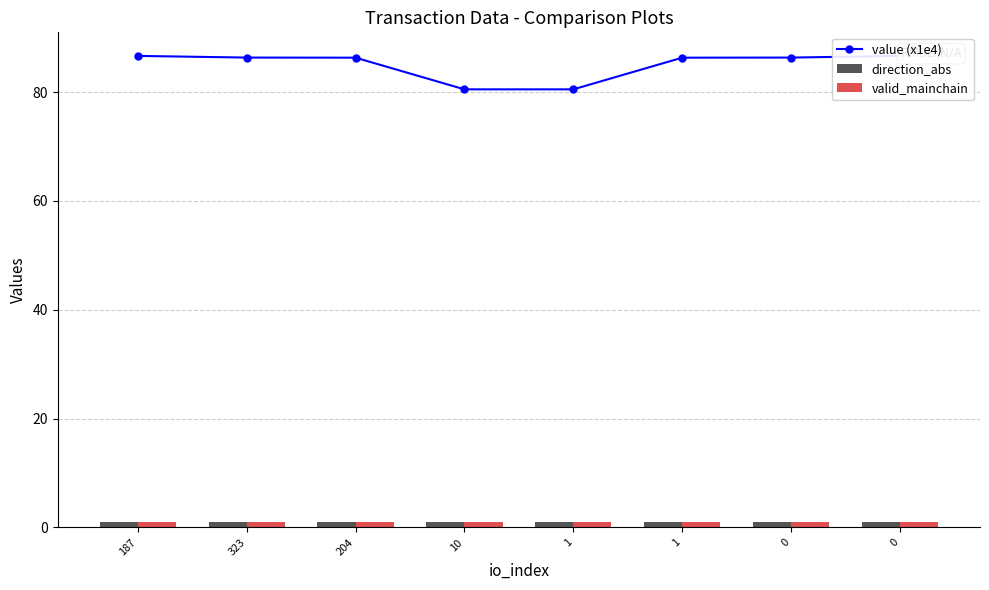

What is the label of the 8th bar from the right?

187